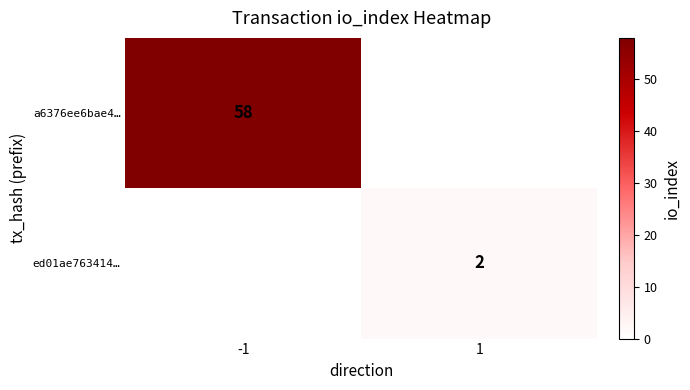

Is it true that ed01ae763414… equals 1 at 1?

False